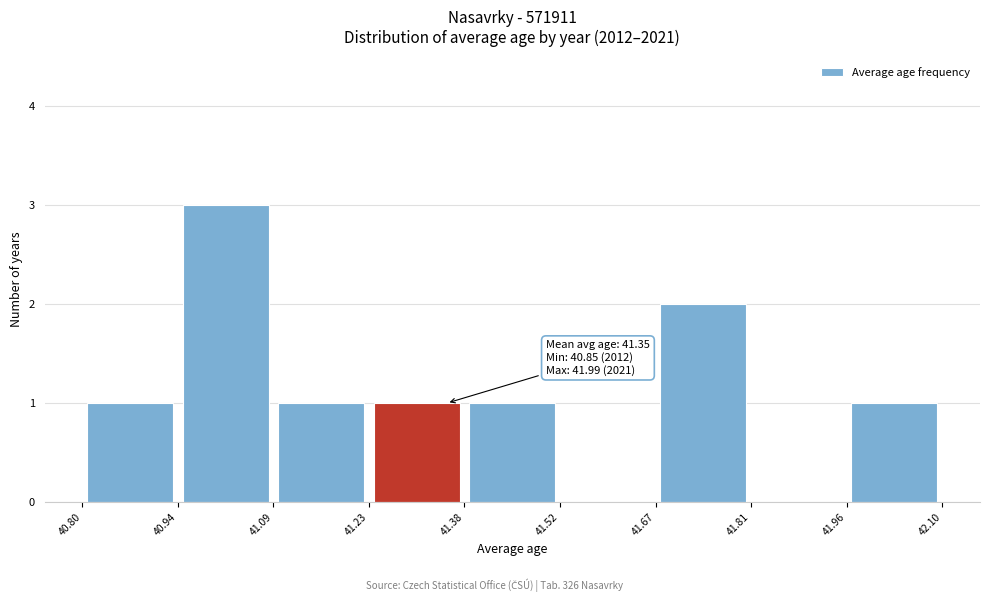

Which range on the x-axis has the tallest bar?

40.94 to 41.09